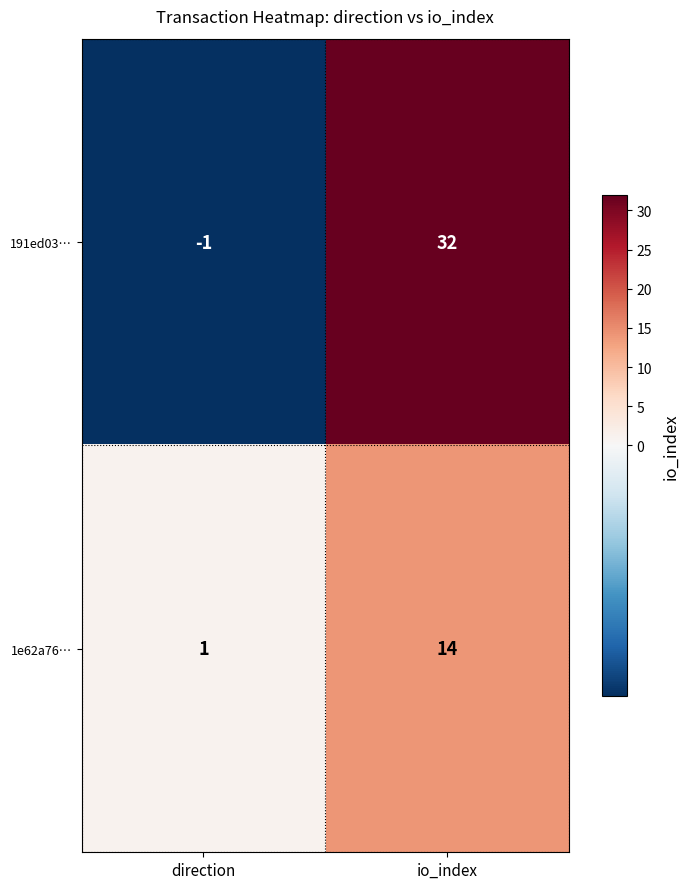

Reading right to left, what are all the values shown in this chart?

191ed03…: io_index=32	direction=-1
1e62a76…: io_index=14	direction=1